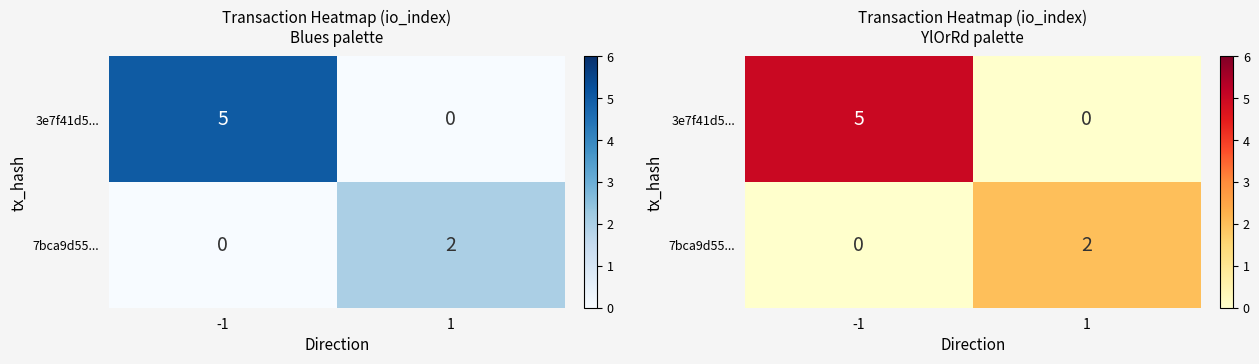

At how many categories does at least one series exceed 3?

1